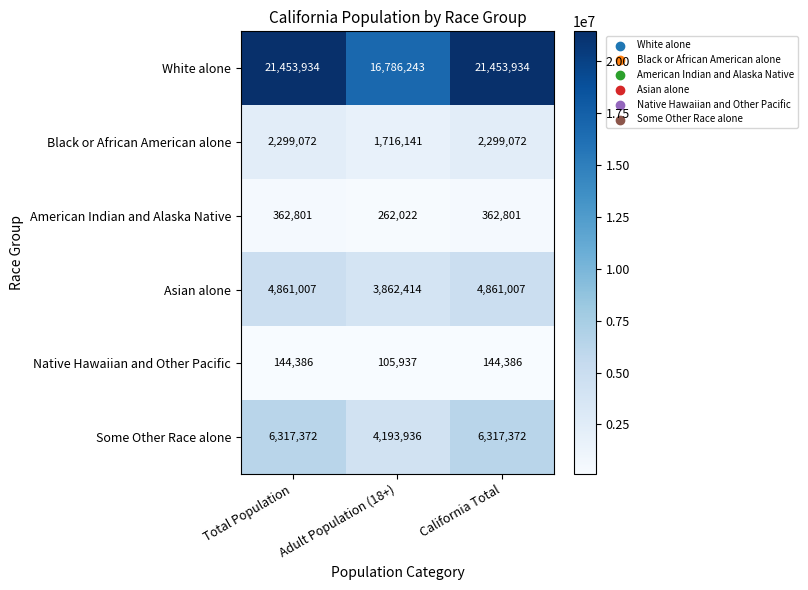

What is the difference between the highest and lowest values at Total Population?

21309548